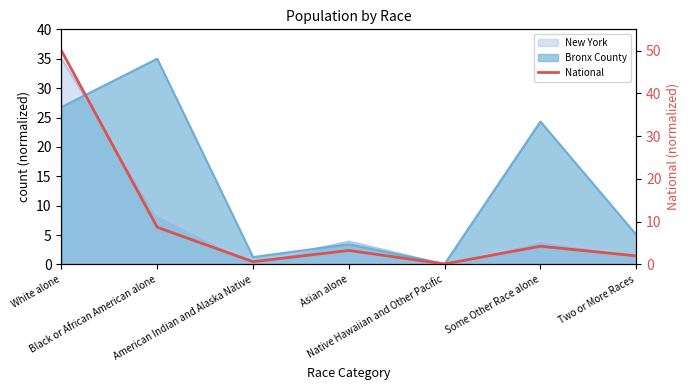

What is the value of the 2nd point from the left?

8.7